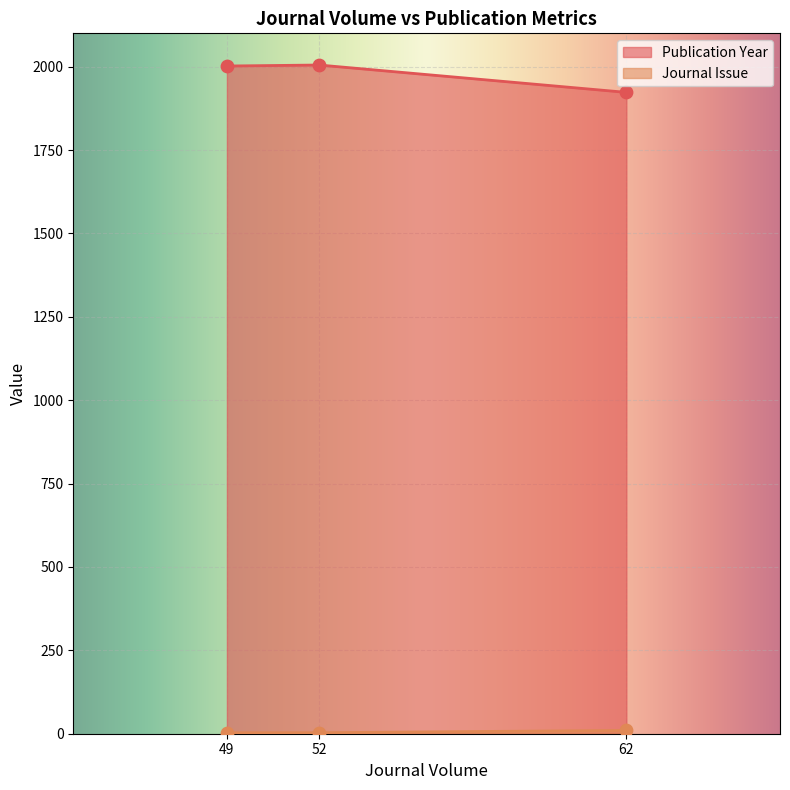

Which series has the largest Y range (max minus min)?

Publication Year